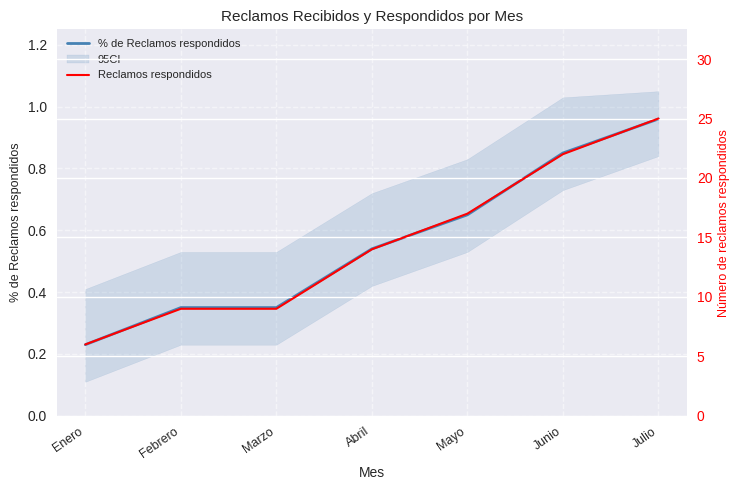

True or false: % de Reclamos respondidos and Reclamos respondidos cross at least once.

False